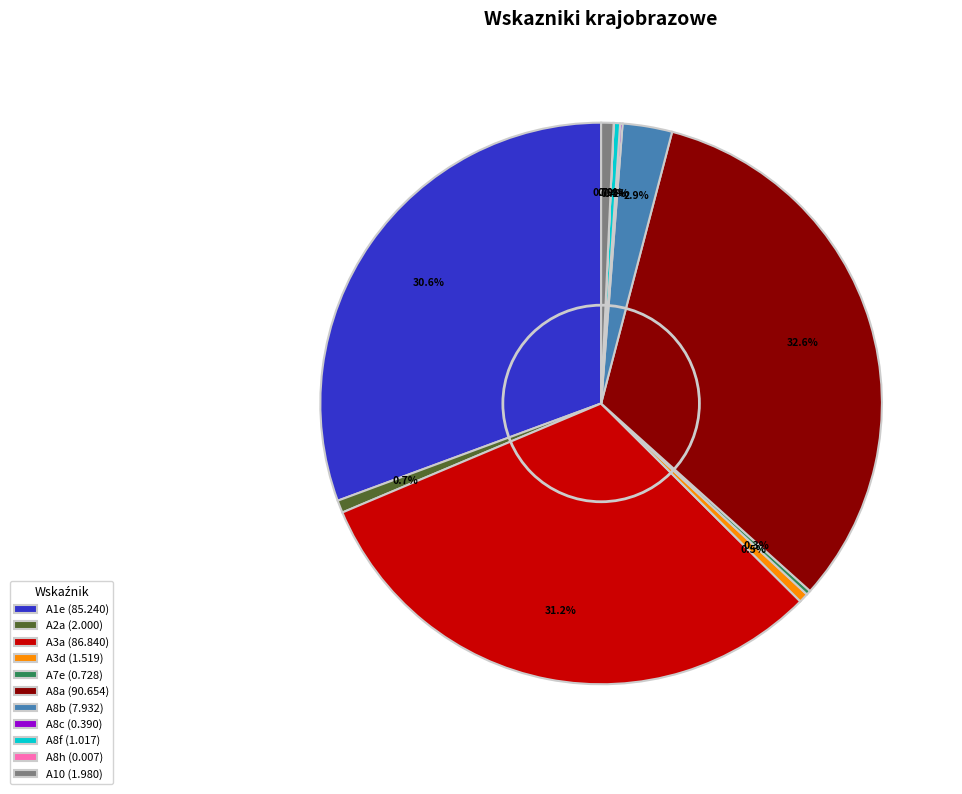

Does any single category account for the majority?

No